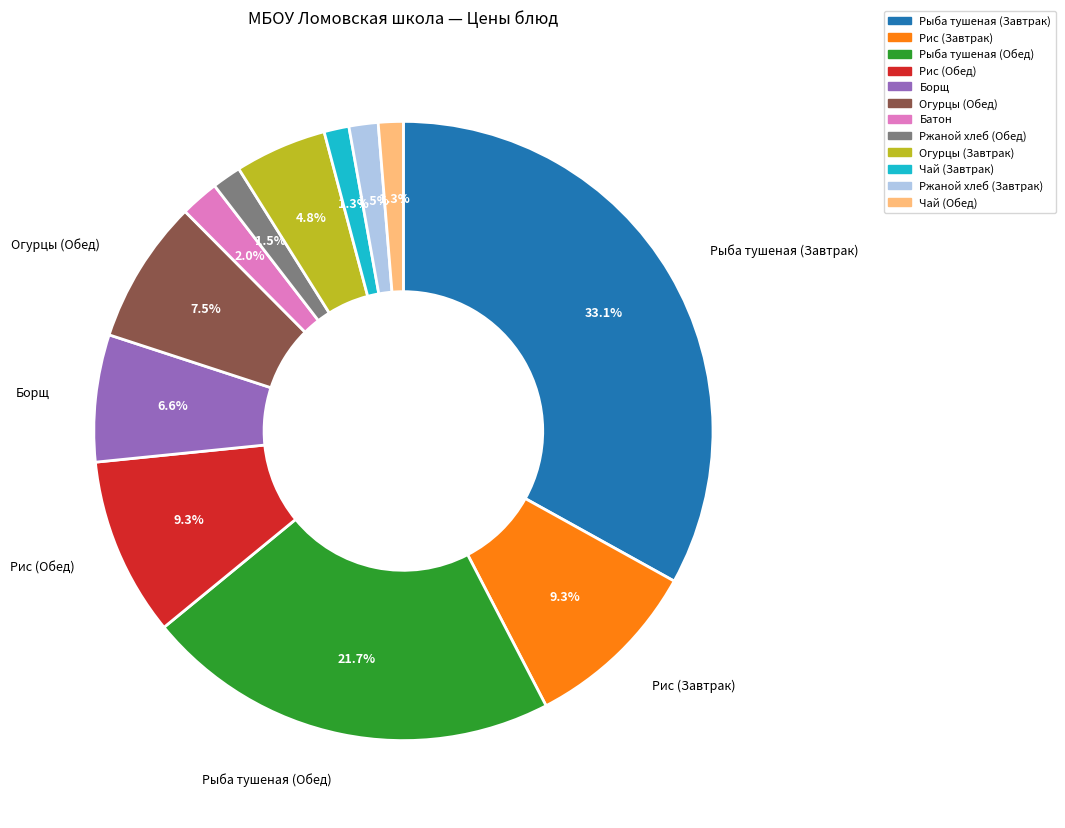

How many segments does this pie chart have?

12